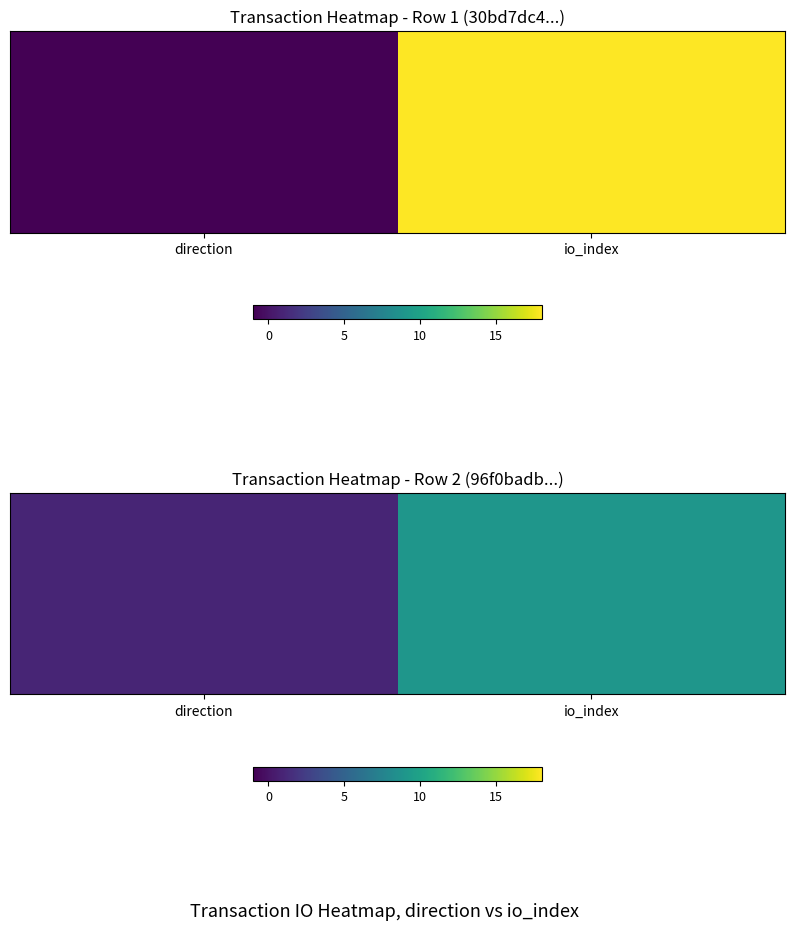

At which category does the chart reach its minimum across all series?

direction